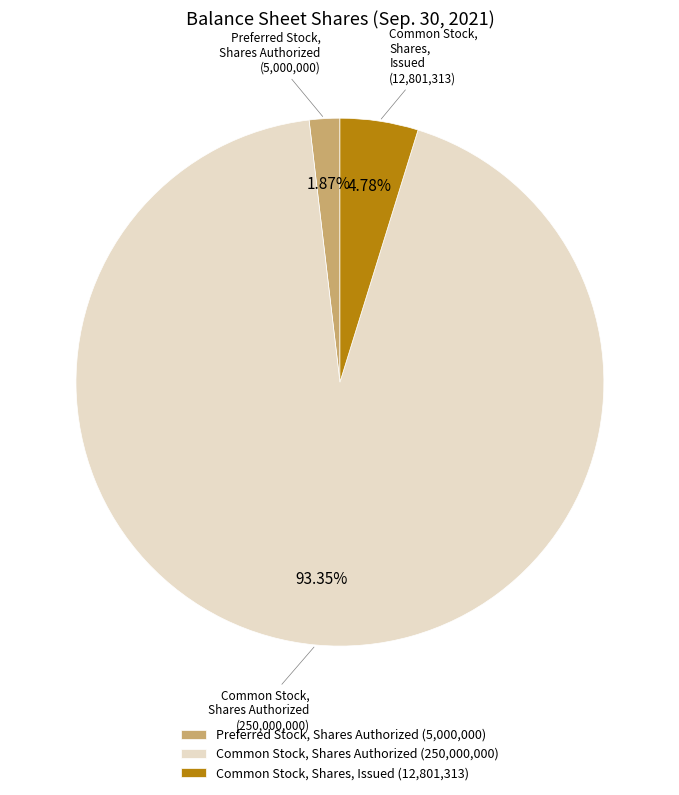

Rank the categories by value from lowest to highest.

Preferred Stock, Shares Authorized (5,000,000), Common Stock, Shares, Issued (12,801,313), Common Stock, Shares Authorized (250,000,000)